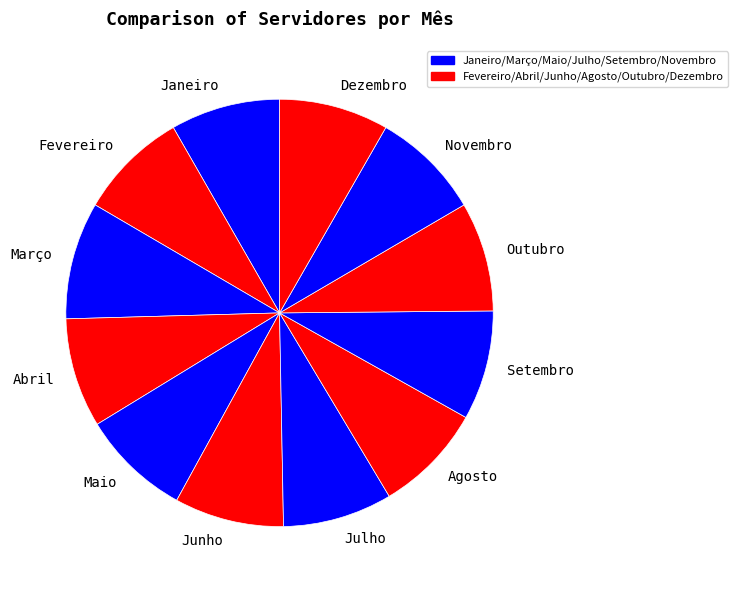

Is the sum of Setembro and Janeiro greater than half?

No